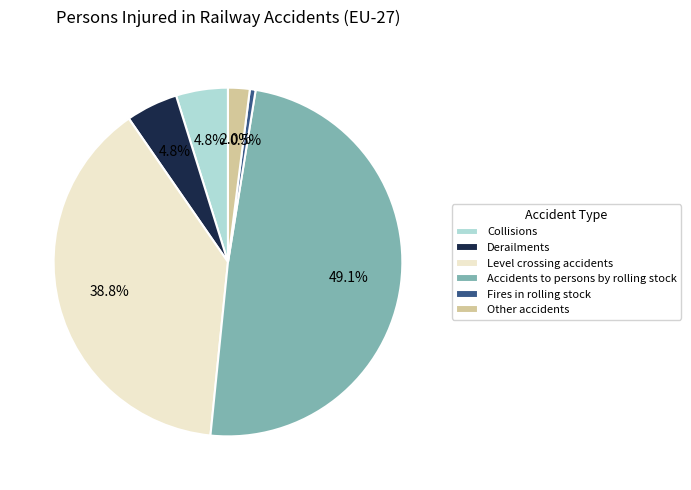

Between Collisions and Accidents to persons by rolling stock, which is larger?

Accidents to persons by rolling stock